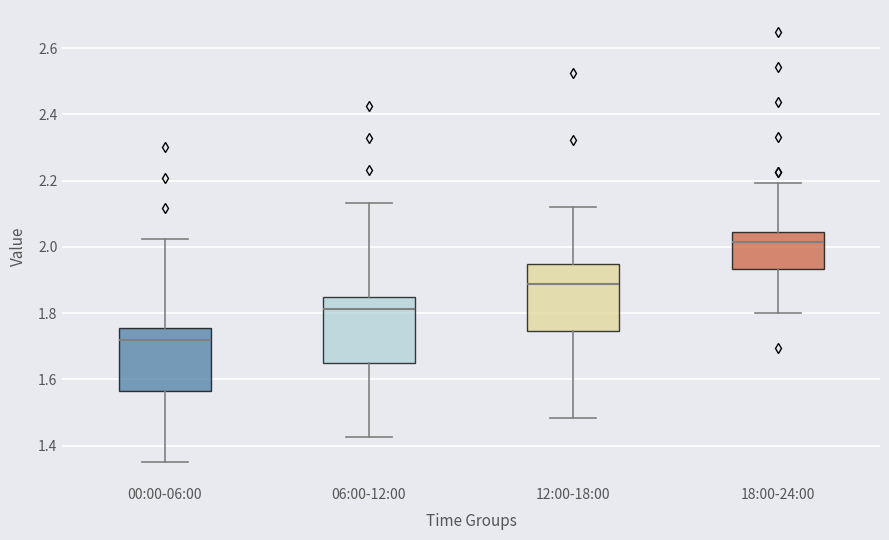

Where does the upper whisker of the box for 00:00-06:00 end on the y-axis? The values are not printed on the chart, so give them approximately, as read against the axis.

2.02